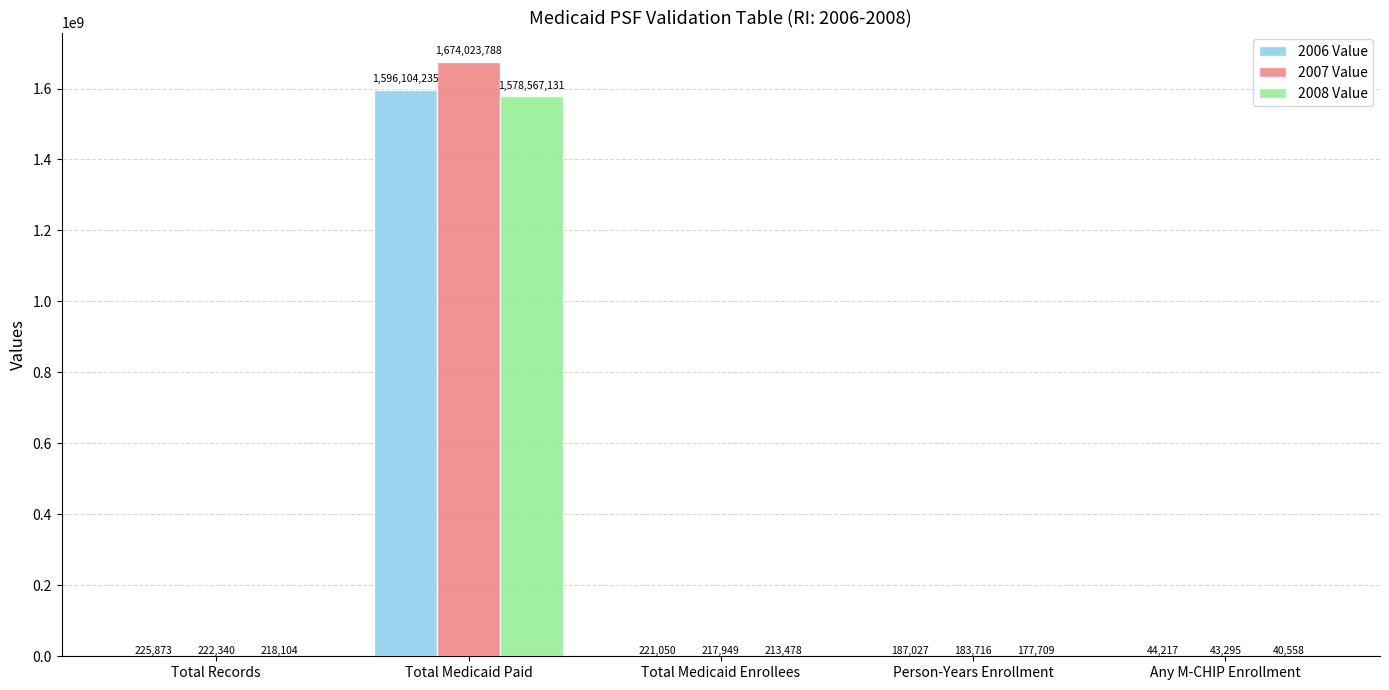

What is the highest value of the 2007 Value series?

1674023788.0